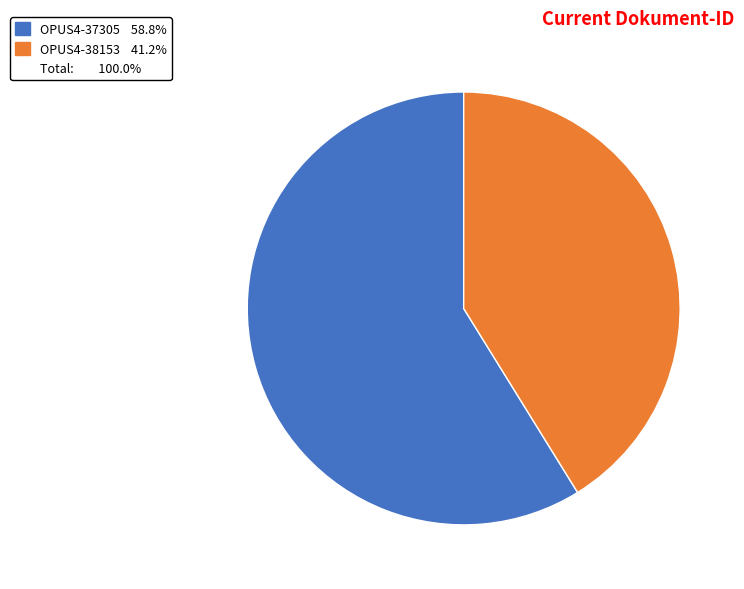

Is there a majority slice in this chart?

Yes